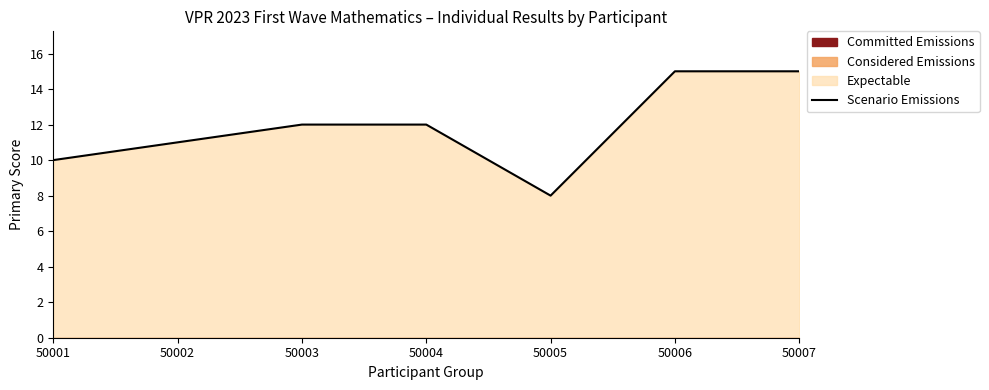

List the labels in order of value, smallest first.

50005, 50001, 50002, 50003, 50004, 50006, 50007